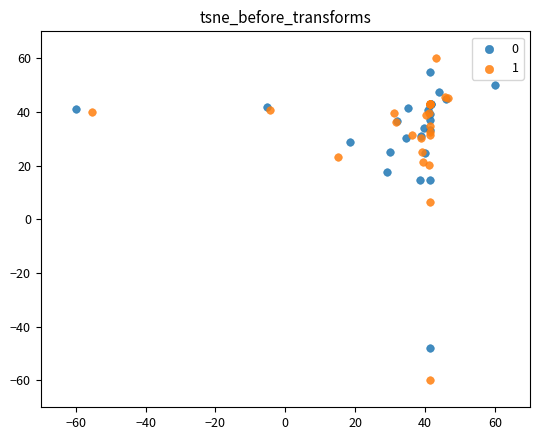

What are all the series names shown in the legend?

0, 1